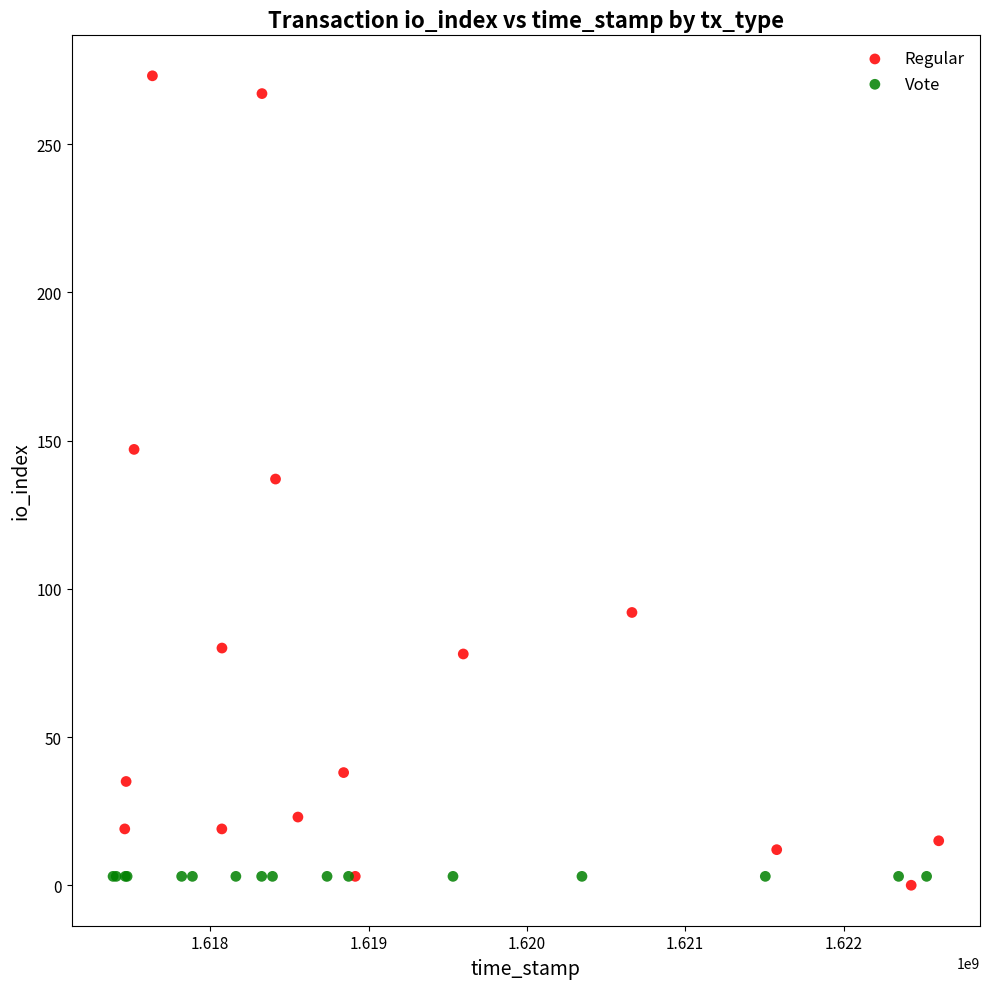

What are all the series names shown in the legend?

Regular, Vote